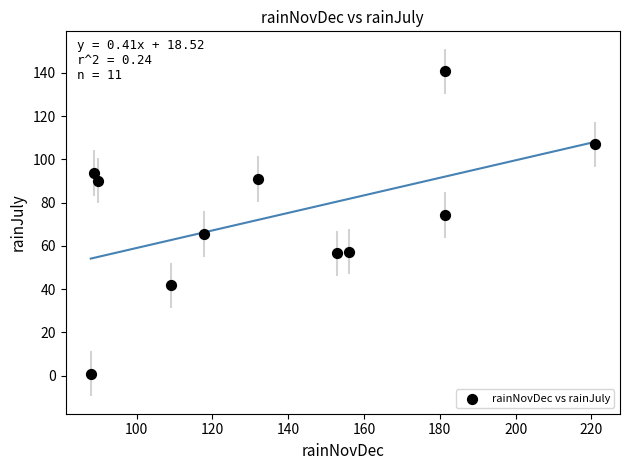

What is the range of Y values (max minus min)?

139.6